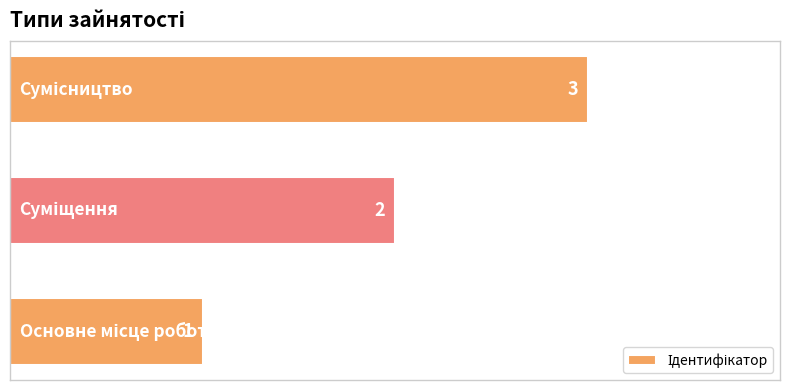

Count the values in the range 1 to 3.

3